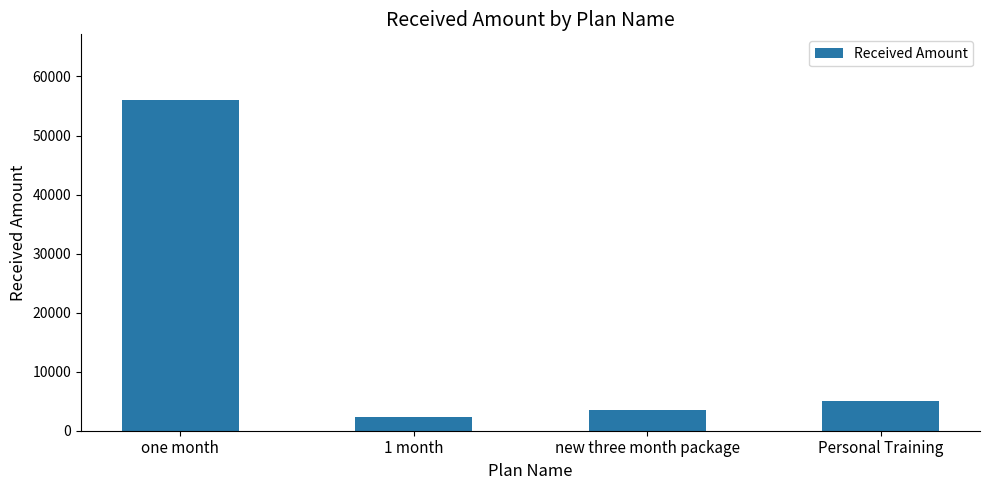

What is the label of the 4th bar from the left?

Personal Training